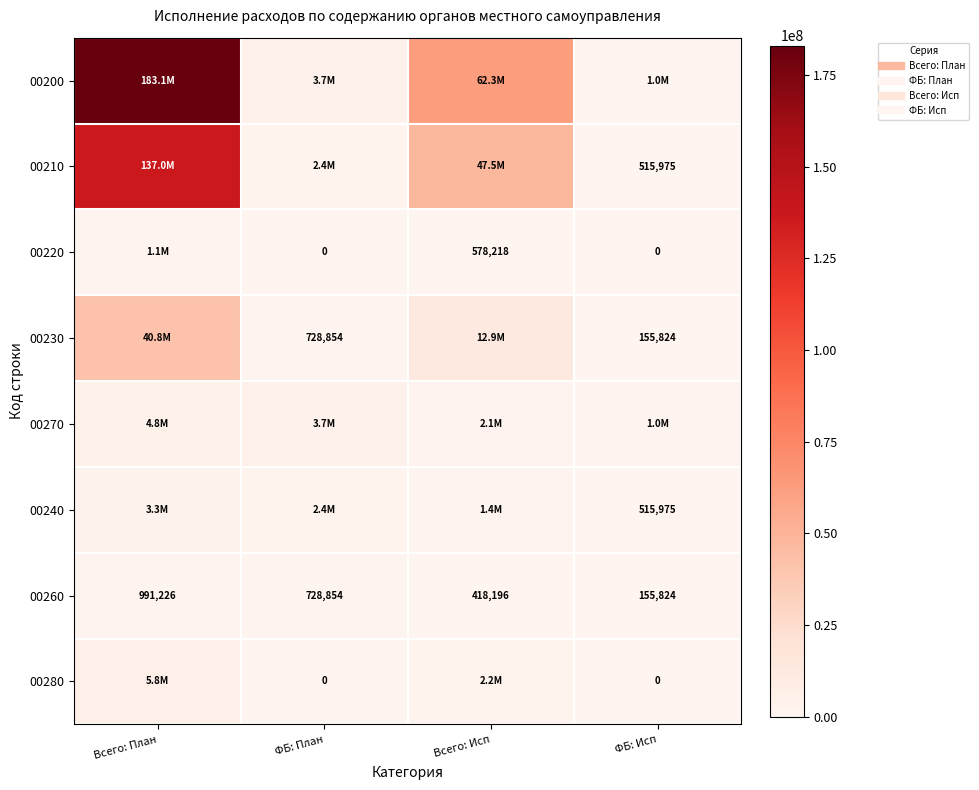

At which label does 00260 first exceed 728853?

Всего: План